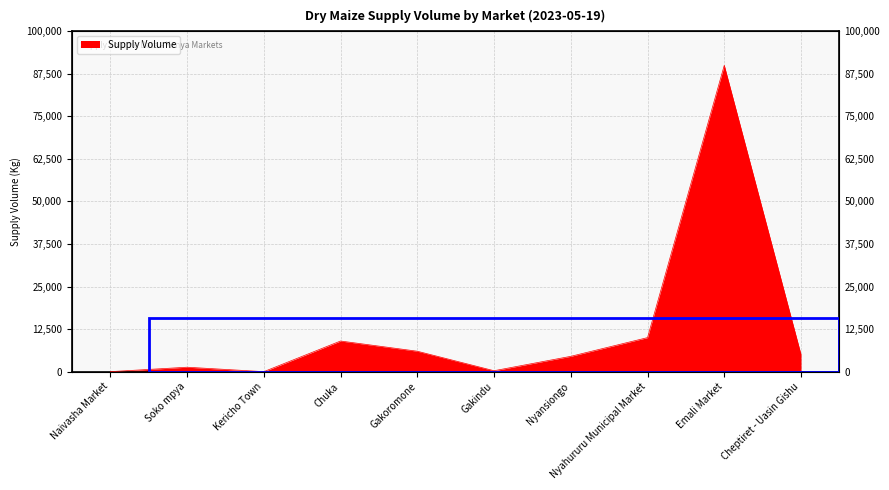

Rank the categories by value from lowest to highest.

Naivasha Market, Kericho Town, Gakindu, Soko mpya, Nyansiongo, Cheptiret - Uasin Gishu, Gakoromone, Chuka, Nyahururu Municipal Market, Emali Market